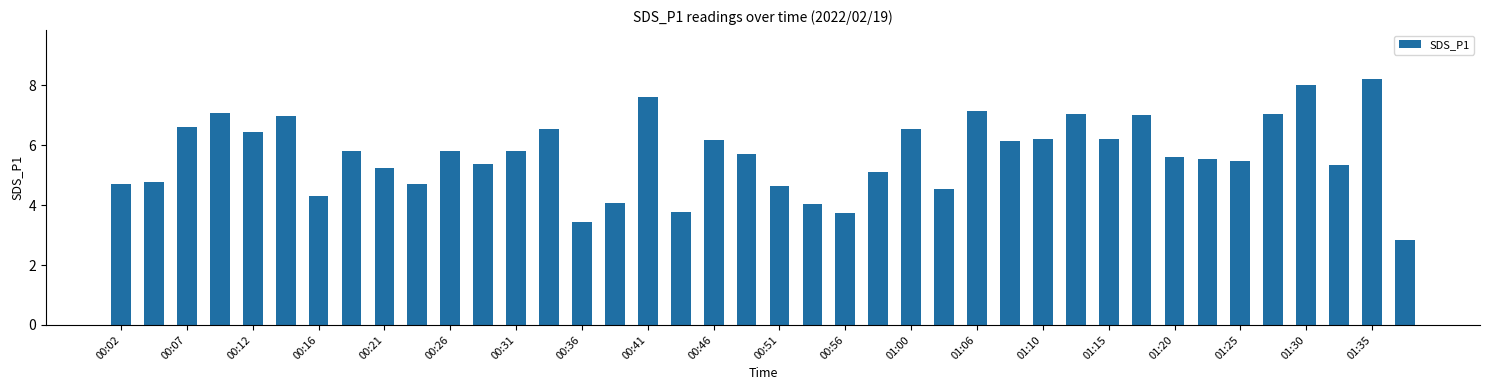

What is the maximum value shown in the chart?

8.2